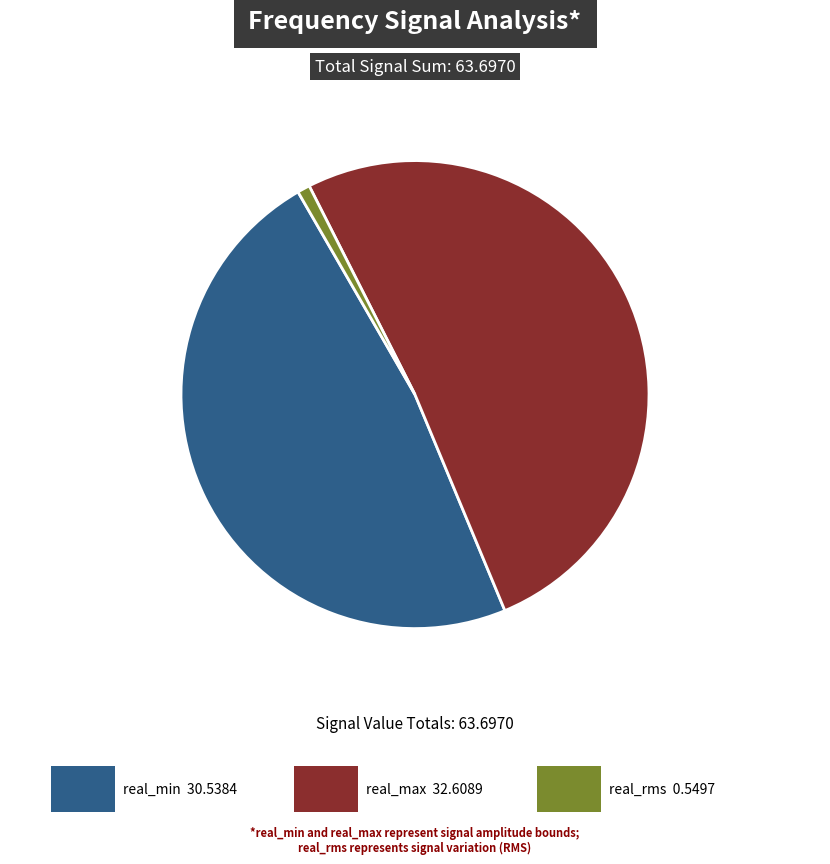

Is there any slice that represents more than half of the pie?

Yes